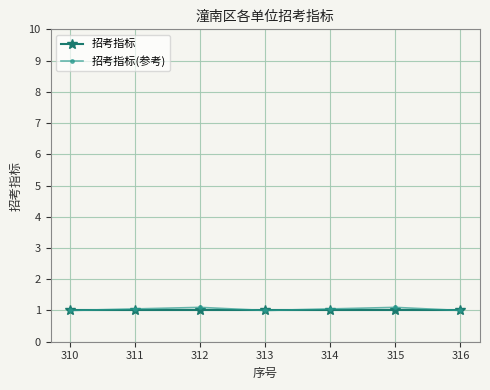

Does the chart have visible grid lines?

Yes